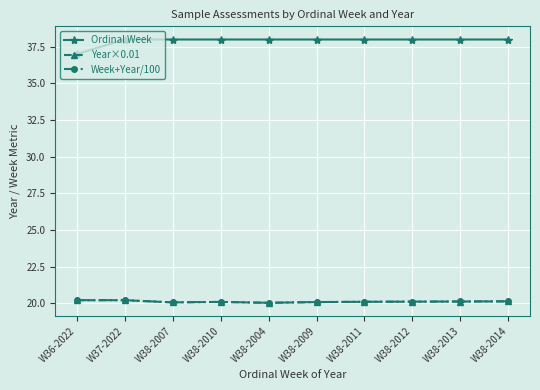

Is the value of Ordinal Week at W38-2012 greater than the value of Year×0.01 at W38-2012?

Yes